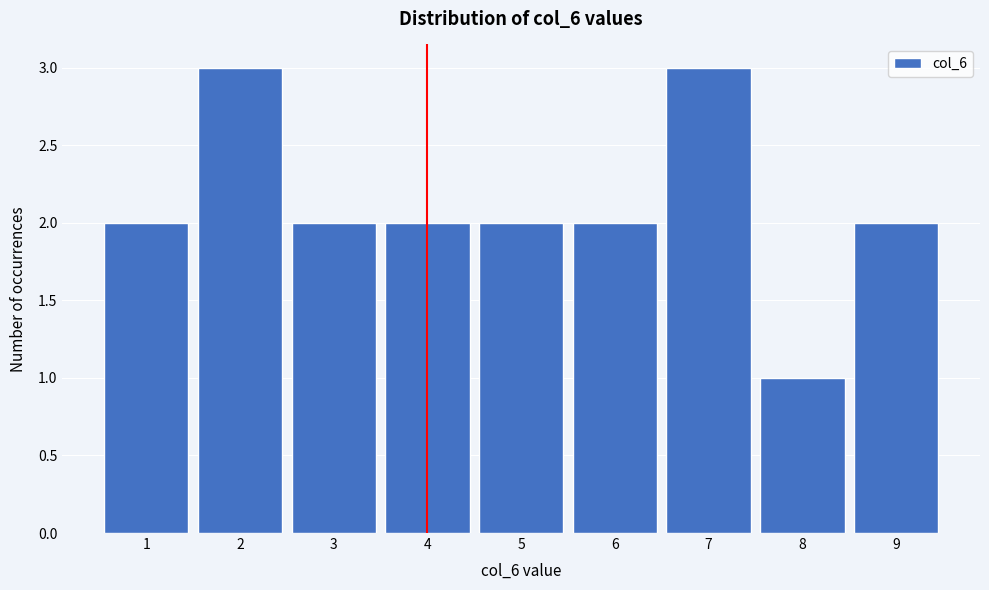

How tall is the bar that spans 3.5 to 4.5 on the x-axis? The values are not printed on the chart, so give them approximately, as read against the axis.

2